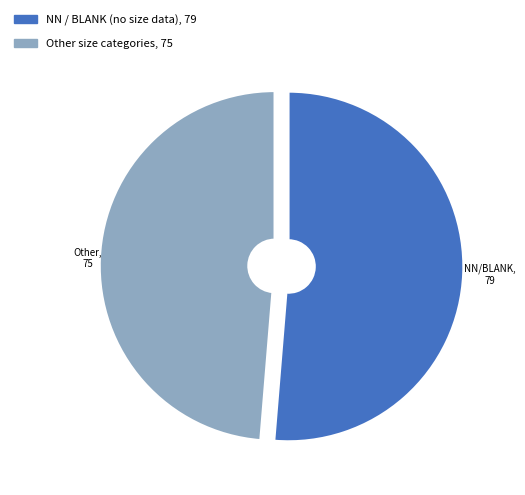

Is there a majority slice in this chart?

Yes